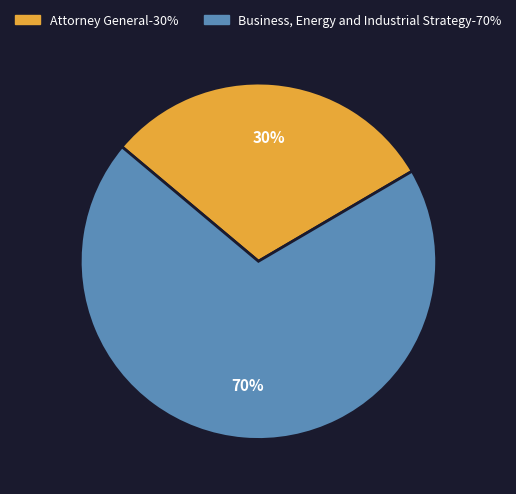

Rank the categories by value from highest to lowest.

Business, Energy and Industrial Strategy, Attorney General